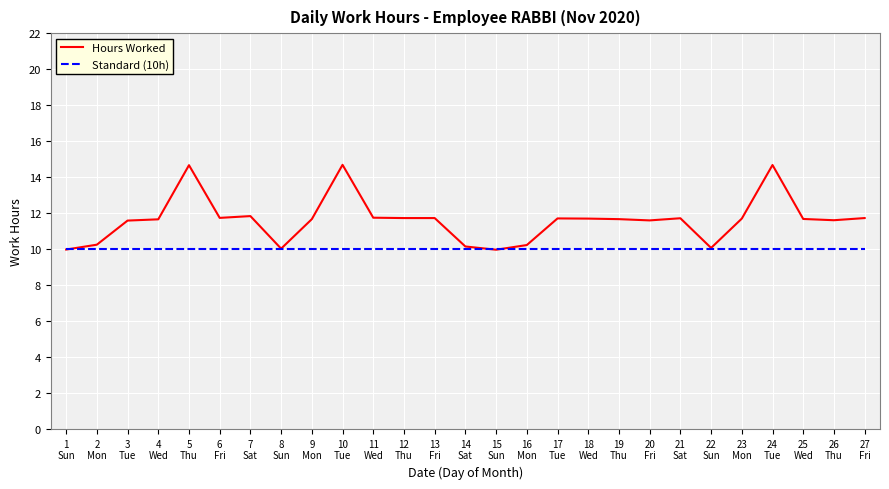

What is the smallest value displayed?

10.0